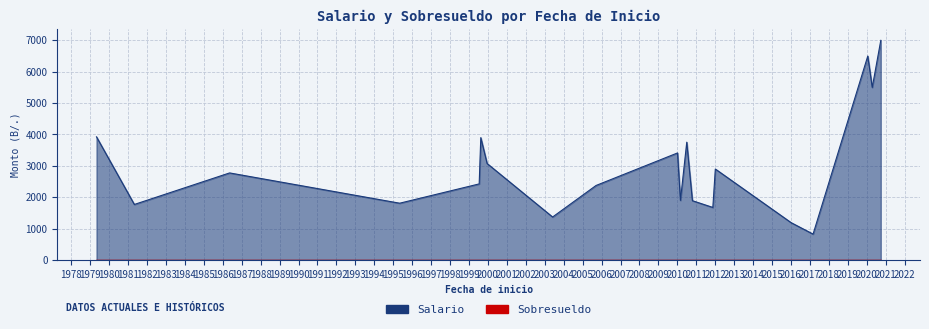

Reading left to right, list all the values displayed in this chart.

Salario: 2020-01-21=6500	2020-04-16=5500	2017-03-02=825	2010-10-18=1890	1995-05-05=1810	2010-07-01=3755	1981-05-01=1770	1986-05-12=2775	2010-03-01=1900	1999-07-16=2425	2012-01-03=2900	1979-05-02=3925	1999-08-16=3900	2016-01-04=1190	2020-09-28=7000	2011-11-16=1675	2003-06-01=1370	2005-09-16=2375	1999-12-16=3075	2010-01-04=3412
Sobresueldo: 2020-01-21=0	2020-04-16=0	2017-03-02=0	2010-10-18=0	1995-05-05=0	2010-07-01=0	1981-05-01=0	1986-05-12=0	2010-03-01=0	1999-07-16=0	2012-01-03=0	1979-05-02=0	1999-08-16=0	2016-01-04=0	2020-09-28=0	2011-11-16=0	2003-06-01=0	2005-09-16=0	1999-12-16=0	2010-01-04=0